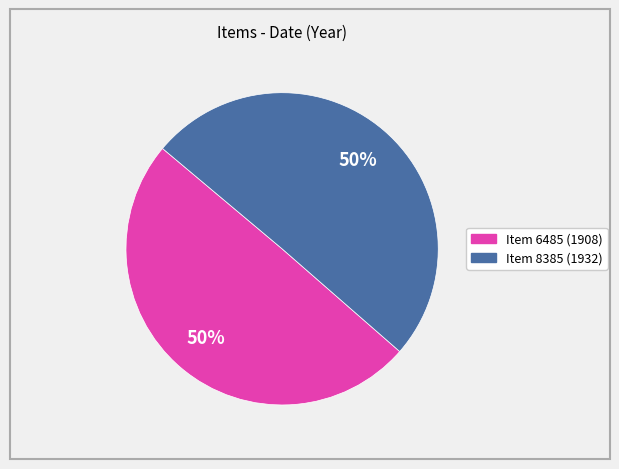

To the nearest percent, what is the average slice percentage?

50%